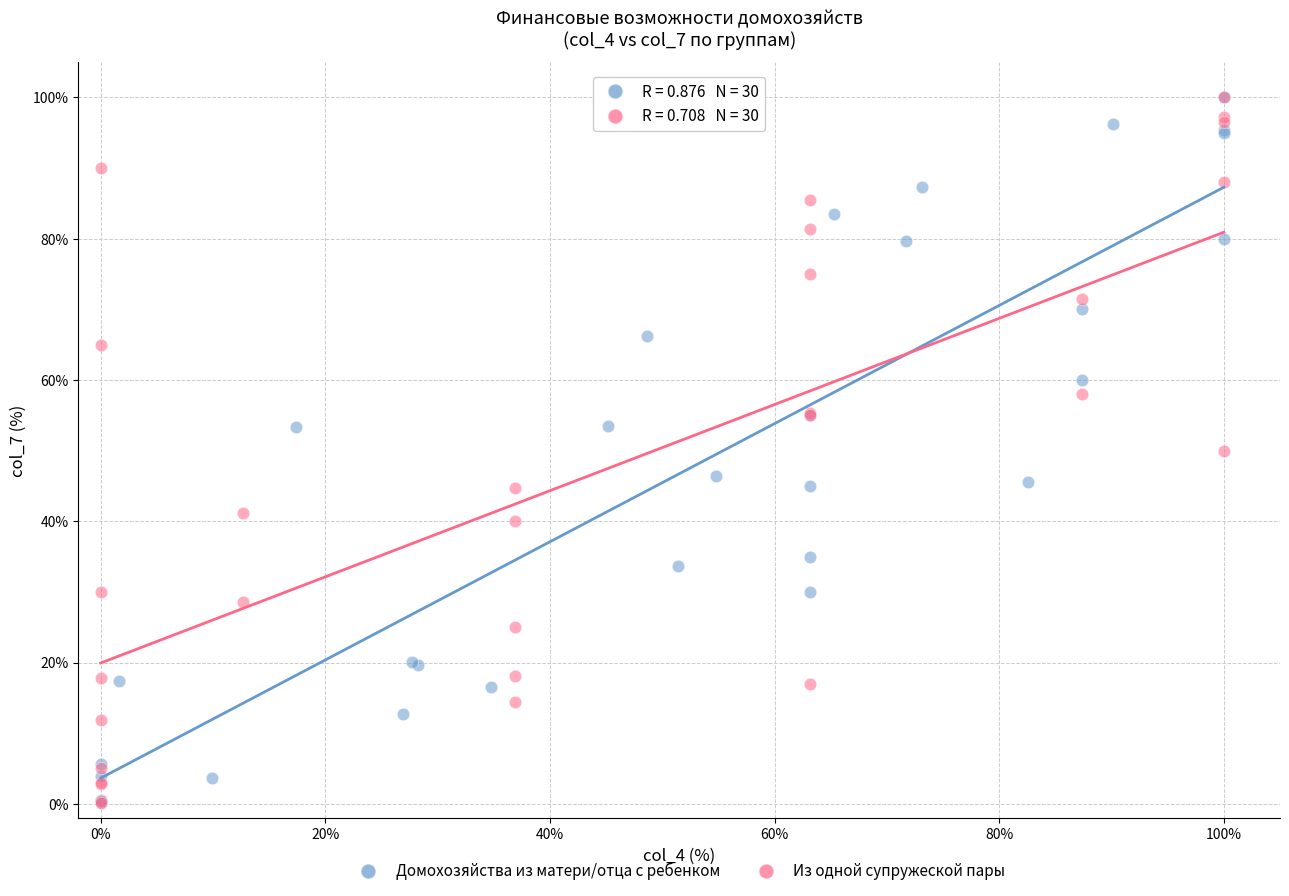

What are all the series names shown in the legend?

Домохозяйства из матери/отца с ребенком, Из одной супружеской пары